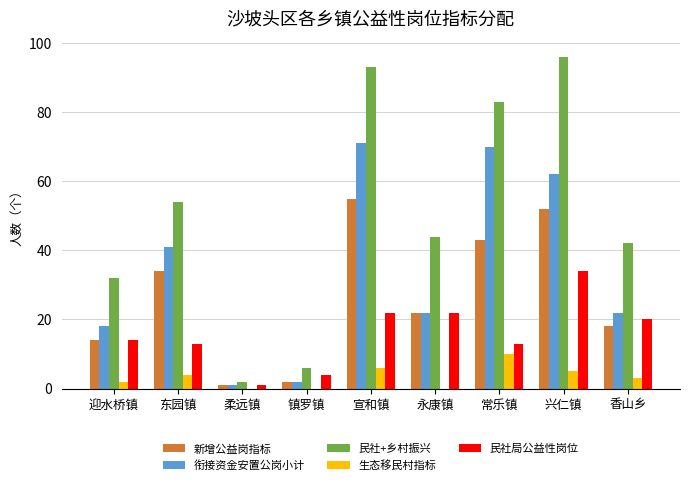

Which series changed the most between 柔远镇 and 常乐镇?

民社+乡村振兴